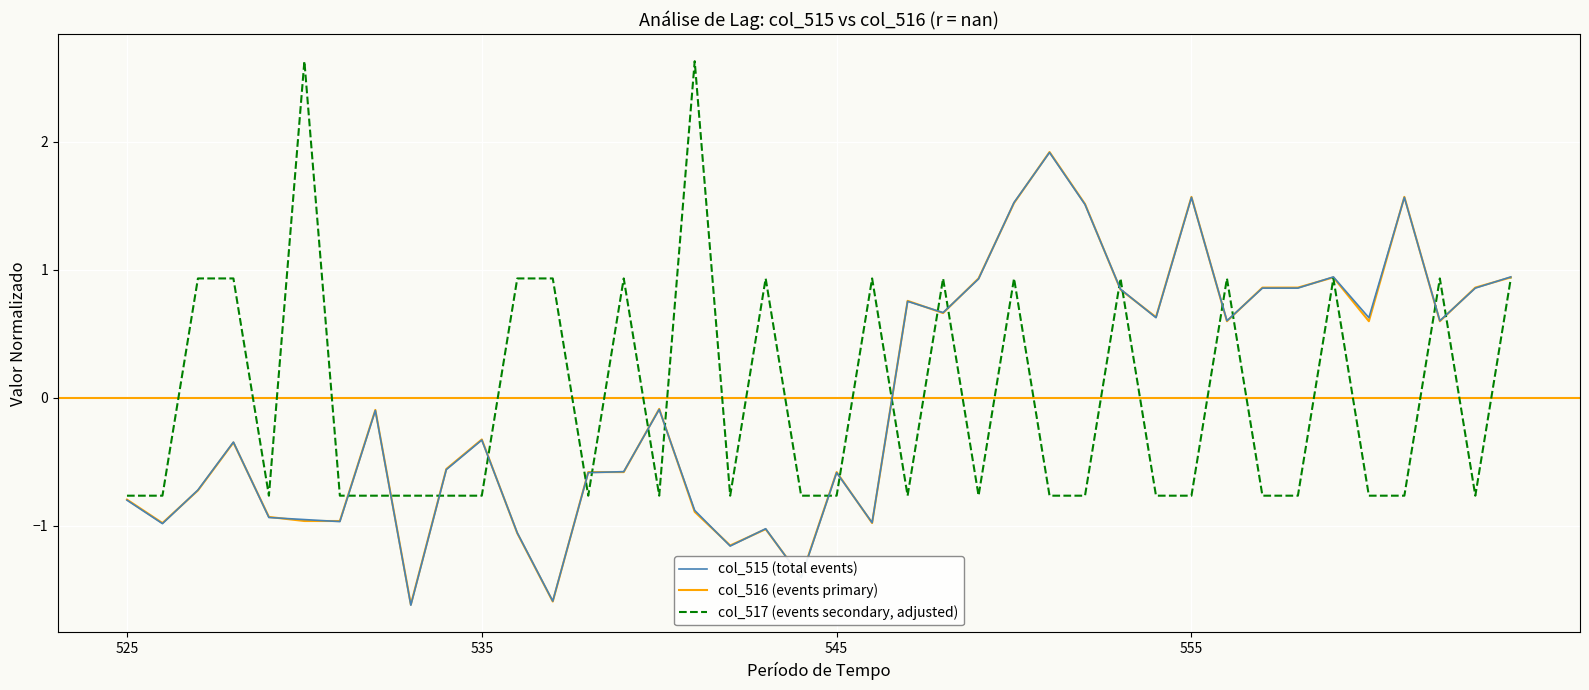

What is the maximum value shown in the chart?

2.6